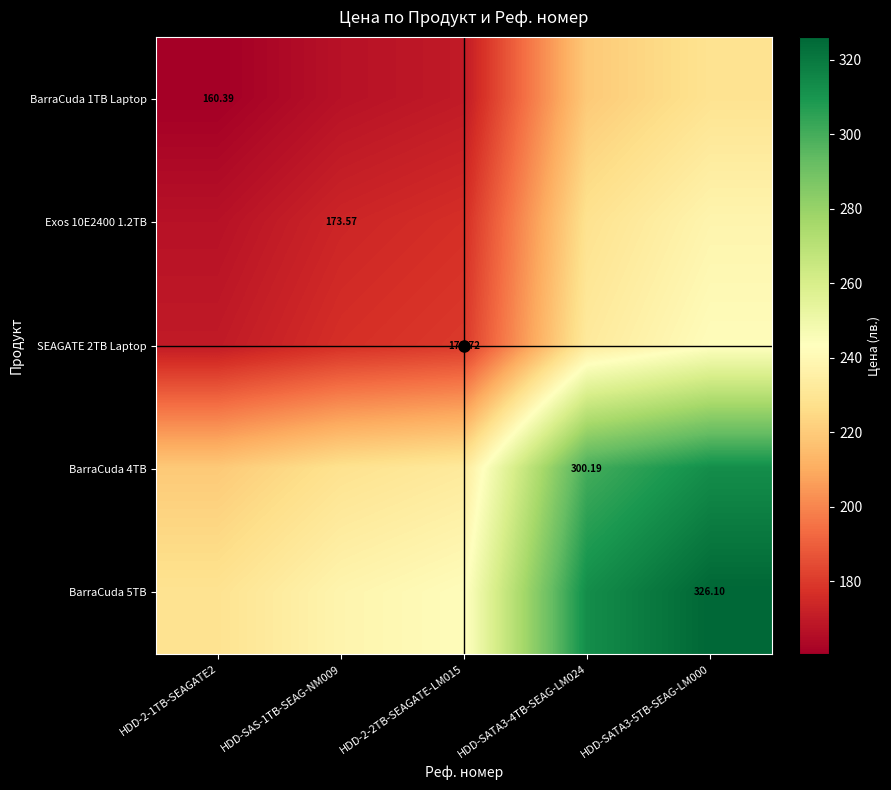

At which label does BarraCuda 5TB reach its minimum?

HDD-2-1TB-SEAGATE2